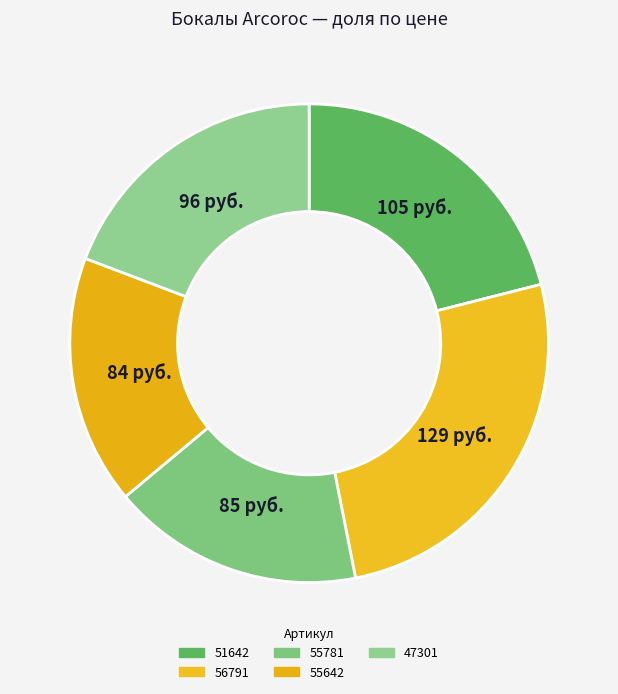

How many segments does this pie chart have?

5